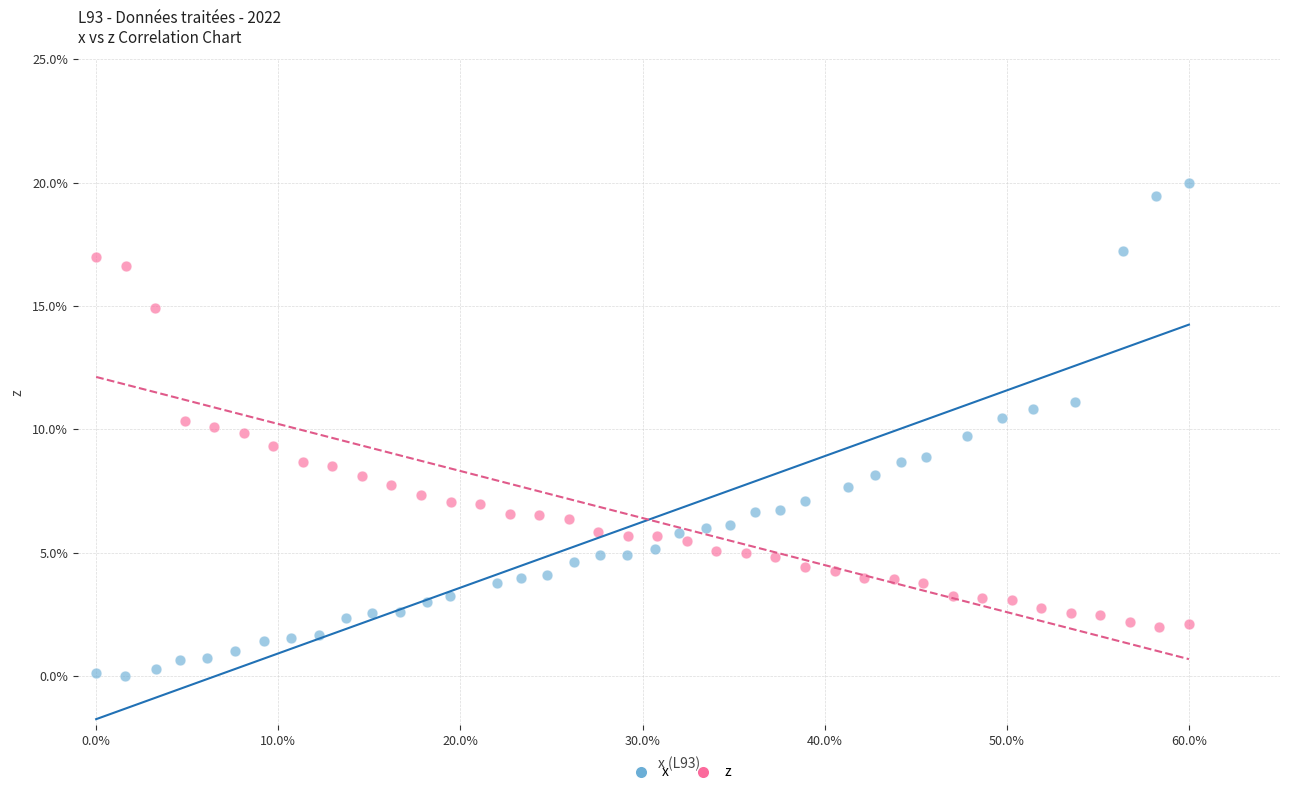

Which series has the largest Y range (max minus min)?

x